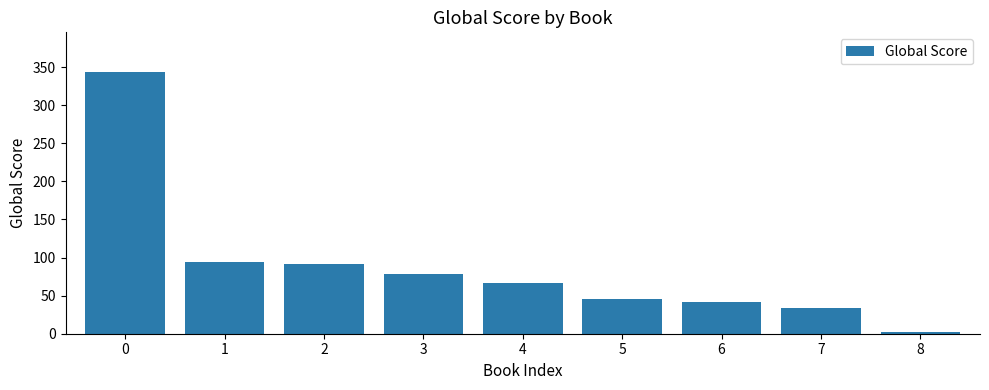

What is the greatest value displayed?

344